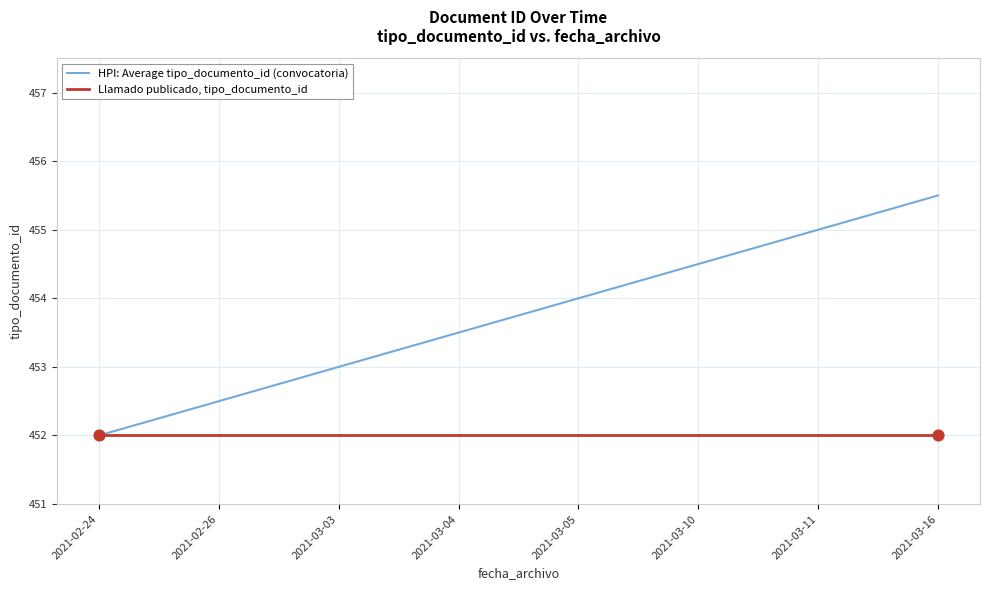

Which series changed the most between 2021-03-03 and 2021-03-11?

HPI: Average tipo_documento_id (convocatoria)